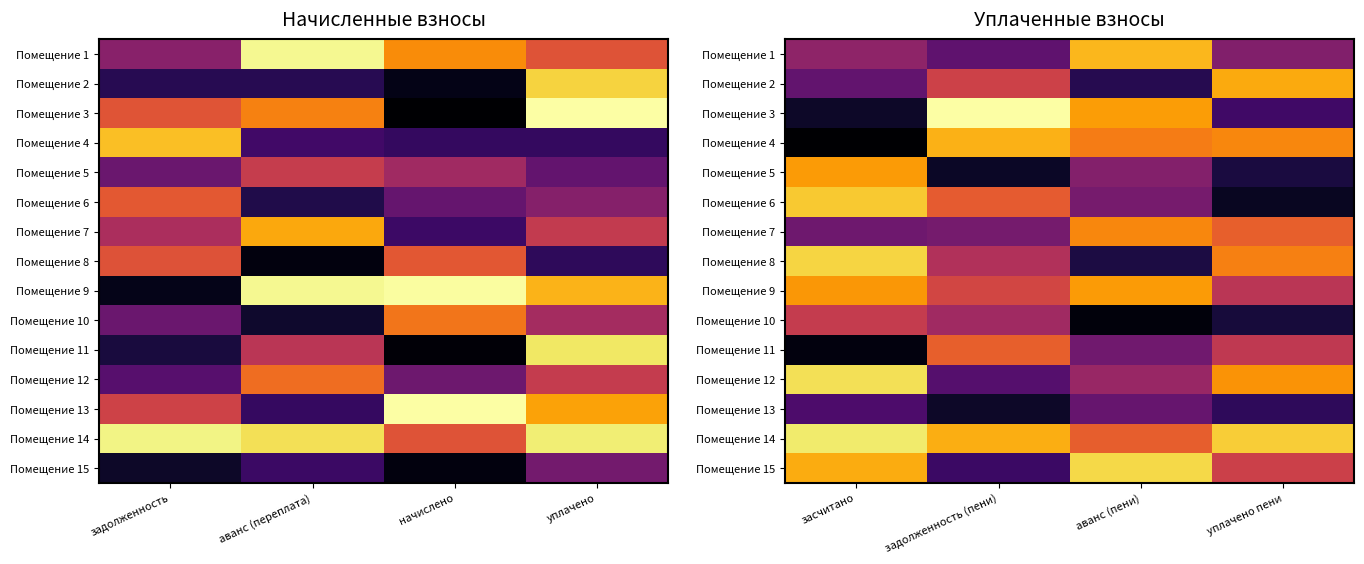

What is the greatest value displayed?

0.1